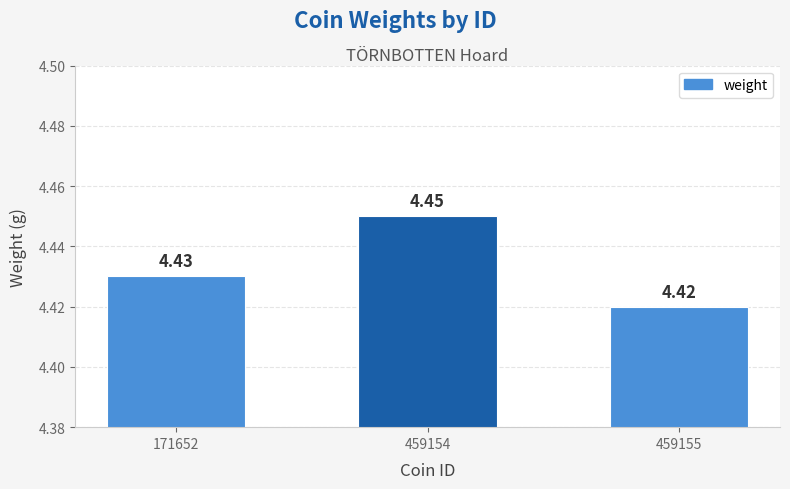

What is the sum of all values?

13.3